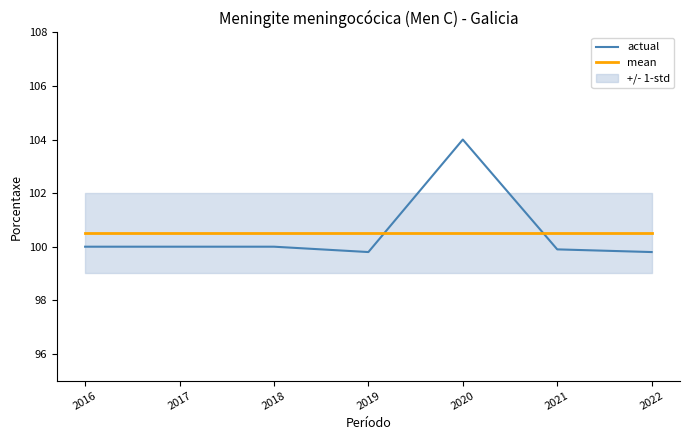

Count the number of data series in this chart.

2